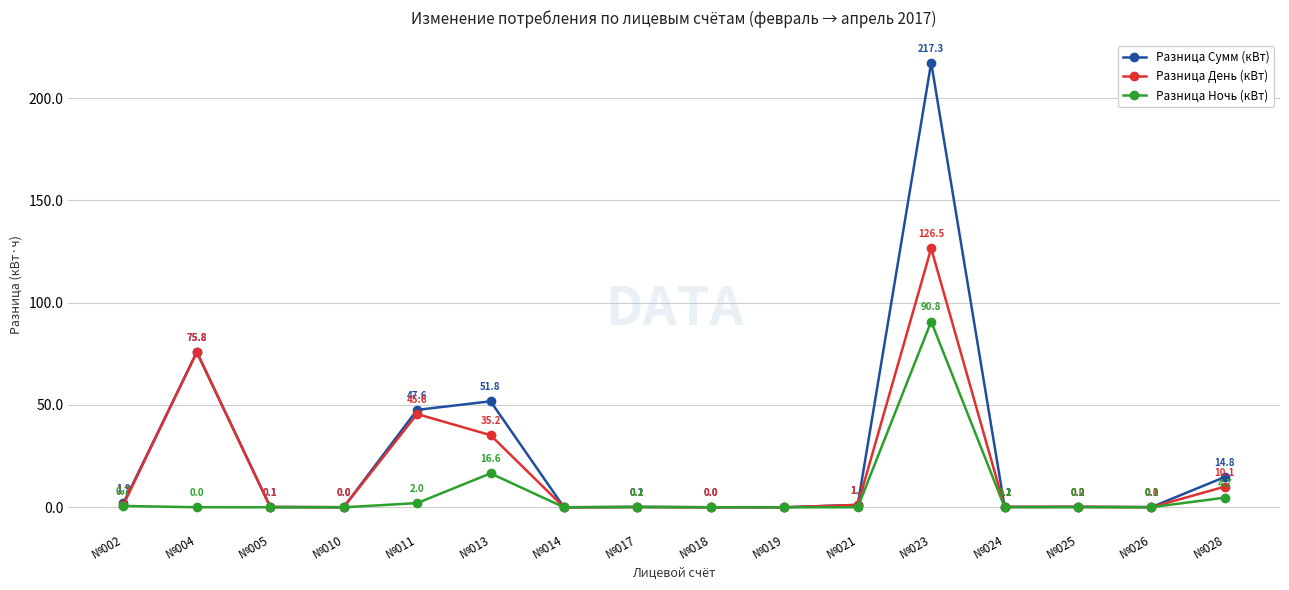

In Разница Сумм (кВт), how many points are higher than both neighbors (excluding endpoints)?

5